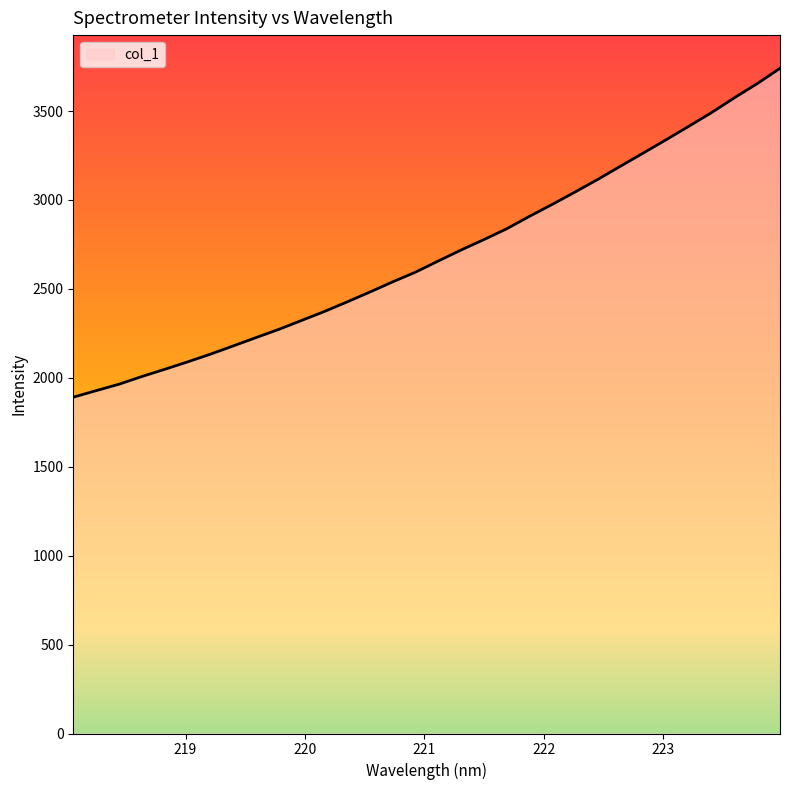

What is the maximum value shown in the chart?

3740.0